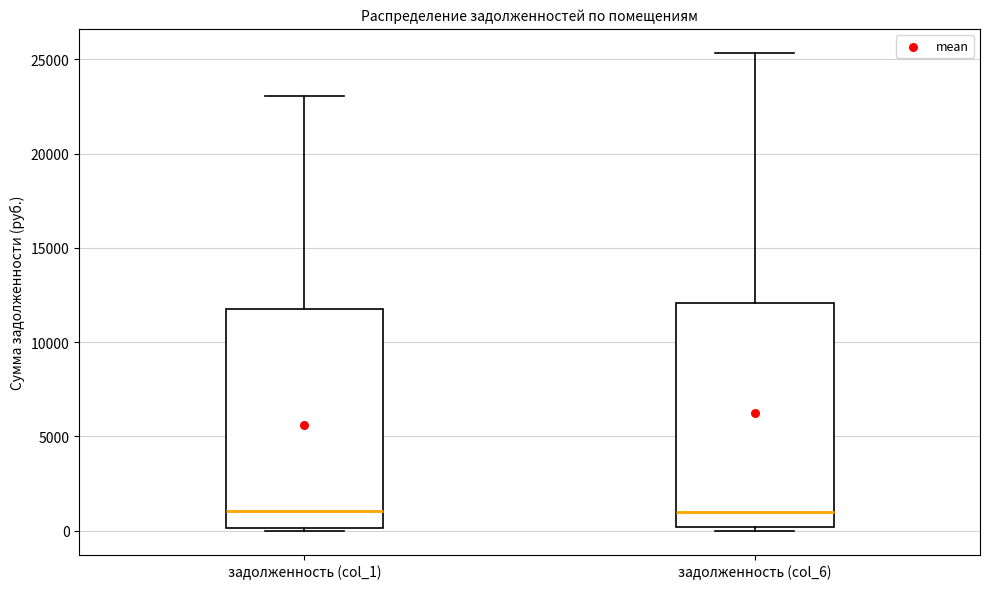

Reading left to right, read every box against the y-axis: the position of its median line, the range the box covers, and the ends of its whiskers. The values are not printed on the chart, so give them approximately, as read against the axis.

задолженность (col_1): median 1000, box 0 to 11500, whiskers 0 (just below the box's lower edge) to 23000
задолженность (col_6): median 1000, box 0 to 12000, whiskers 0 (just below the box's lower edge) to 25500